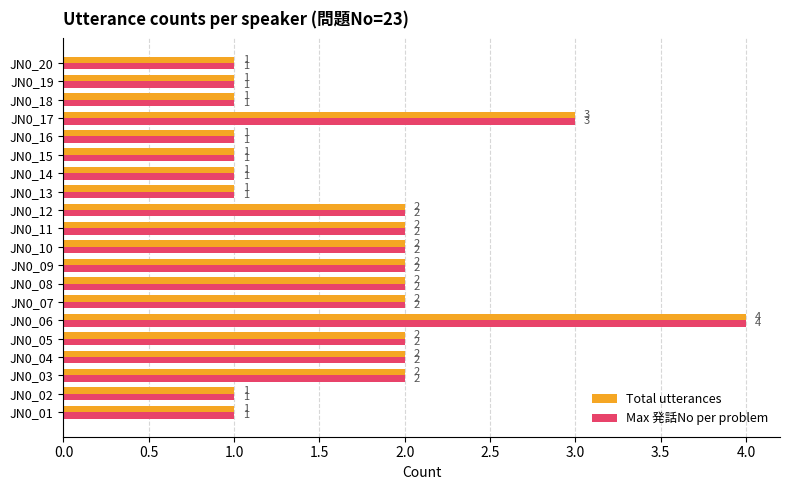

What is the highest value of the Total utterances series?

4